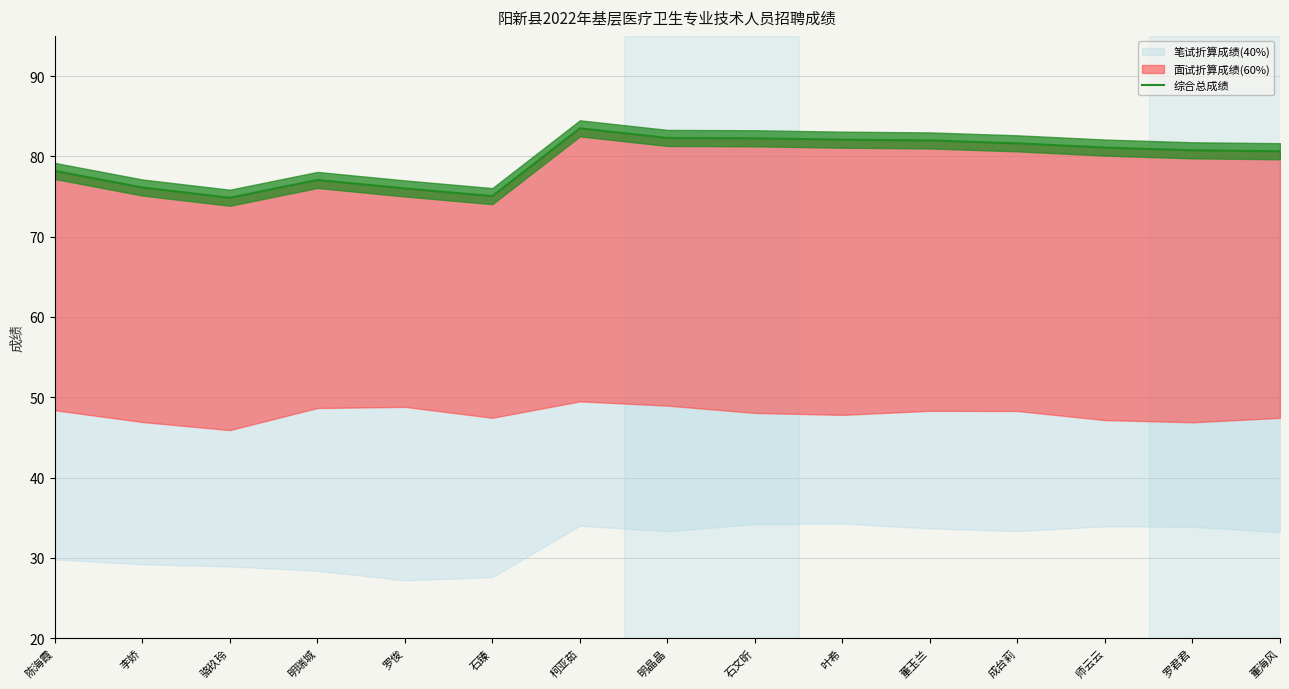

Which label corresponds to the smallest value in the chart?

骆玖玲